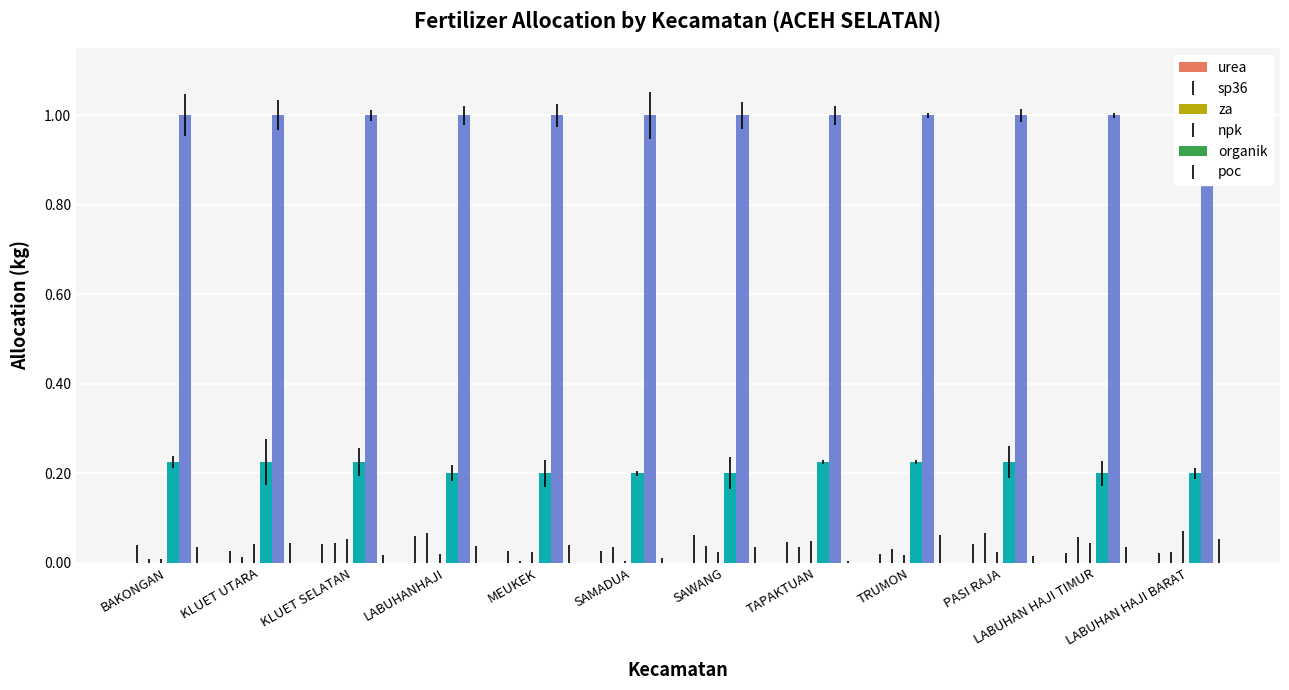

The sp36 series shows 0.0 at TAPAKTUAN. True or false?

True